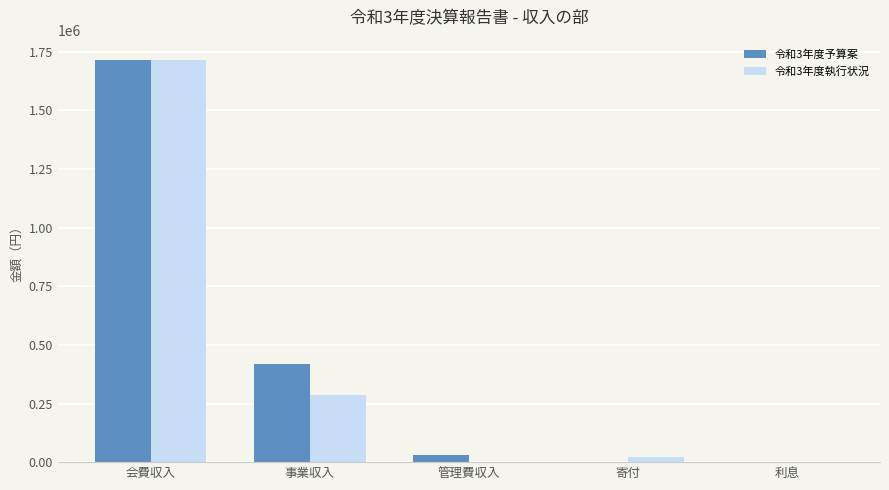

What are all the series names shown in the legend?

令和3年度予算案, 令和3年度執行状況